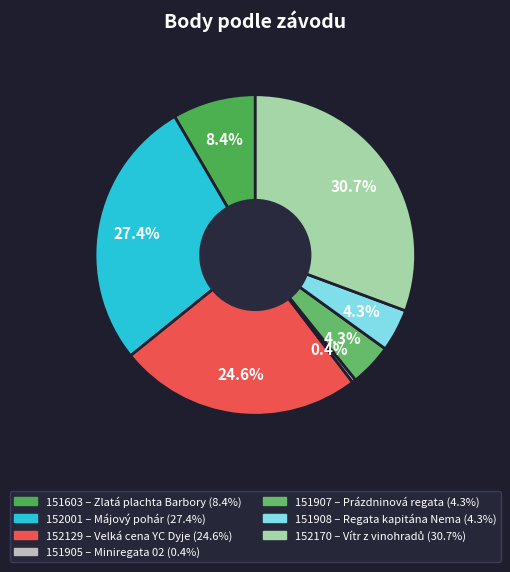

The 152170 slice represents 31% of the pie. True or false?

True